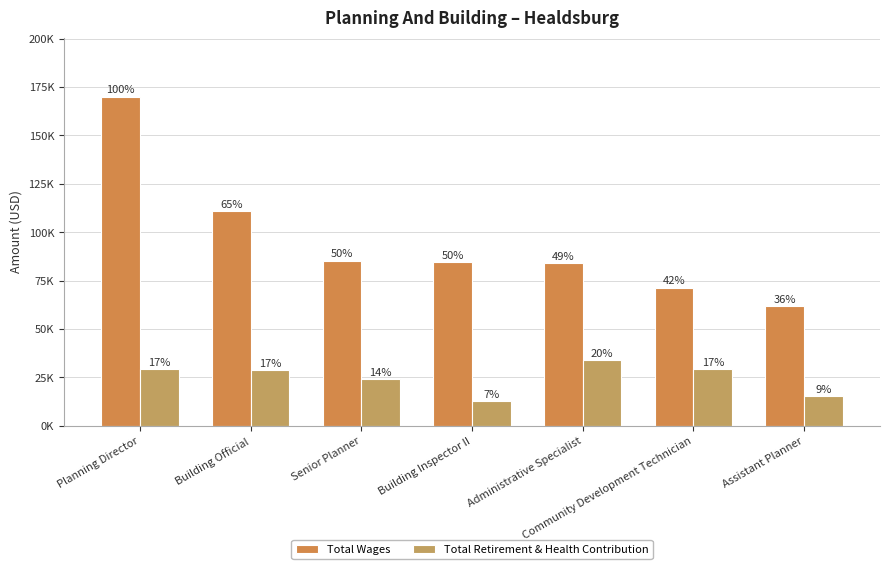

Reading right to left, transcribe all the data shown in this chart.

Total Wages: 61662	71456	83963	84438	85389	110827	169992
Total Retirement & Health Contribution: 15388	29197	33852	12697	24024	28646	29424